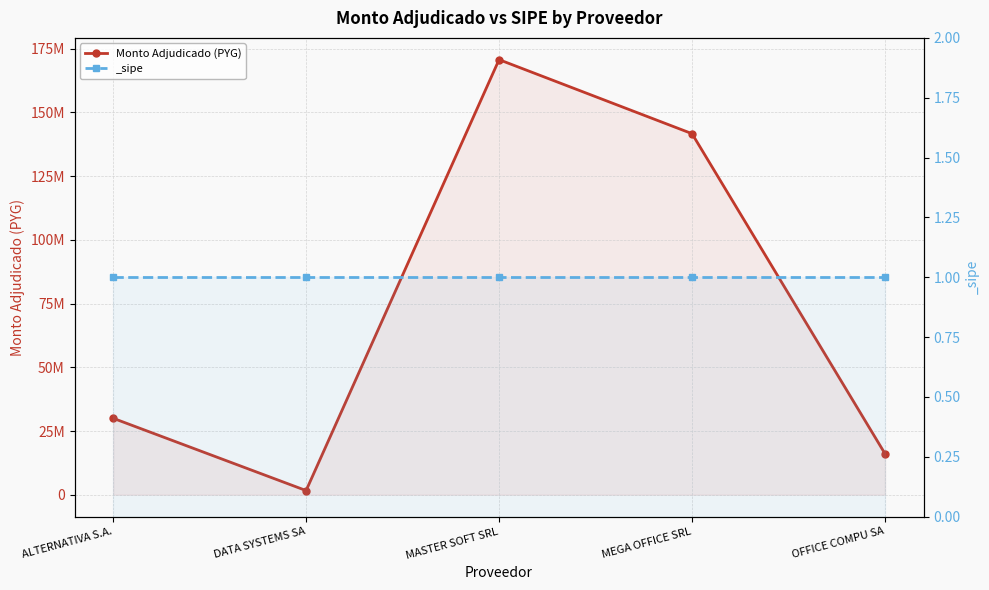

What is the change in value from MASTER SOFT SRL to MEGA OFFICE SRL?

-29032334